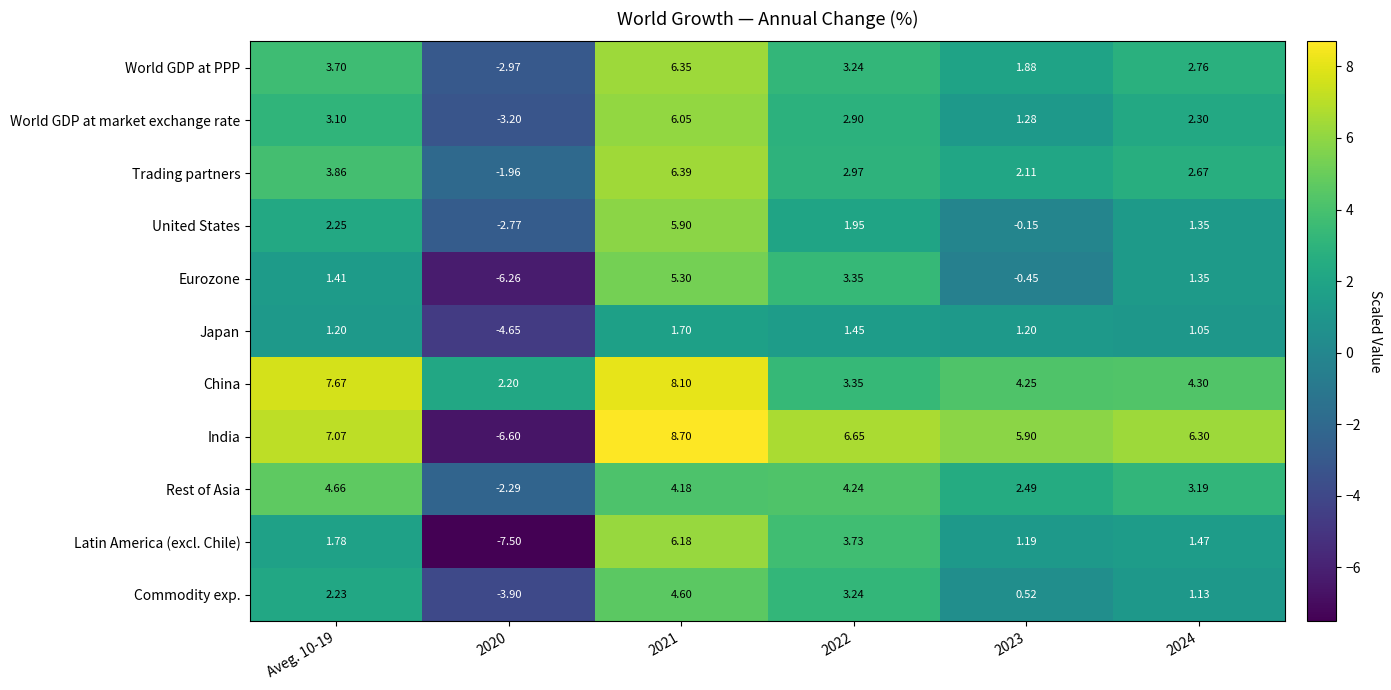

Is the value of China at 2021 greater than the value of Eurozone at 2021?

Yes